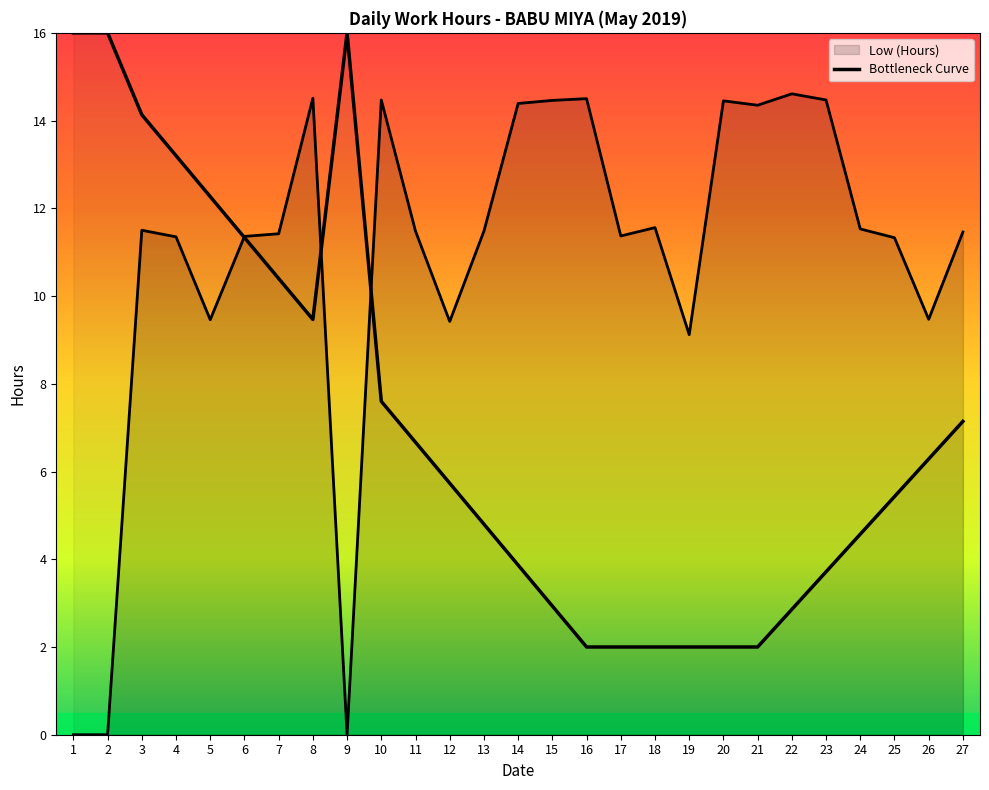

Does the chart have visible grid lines?

No